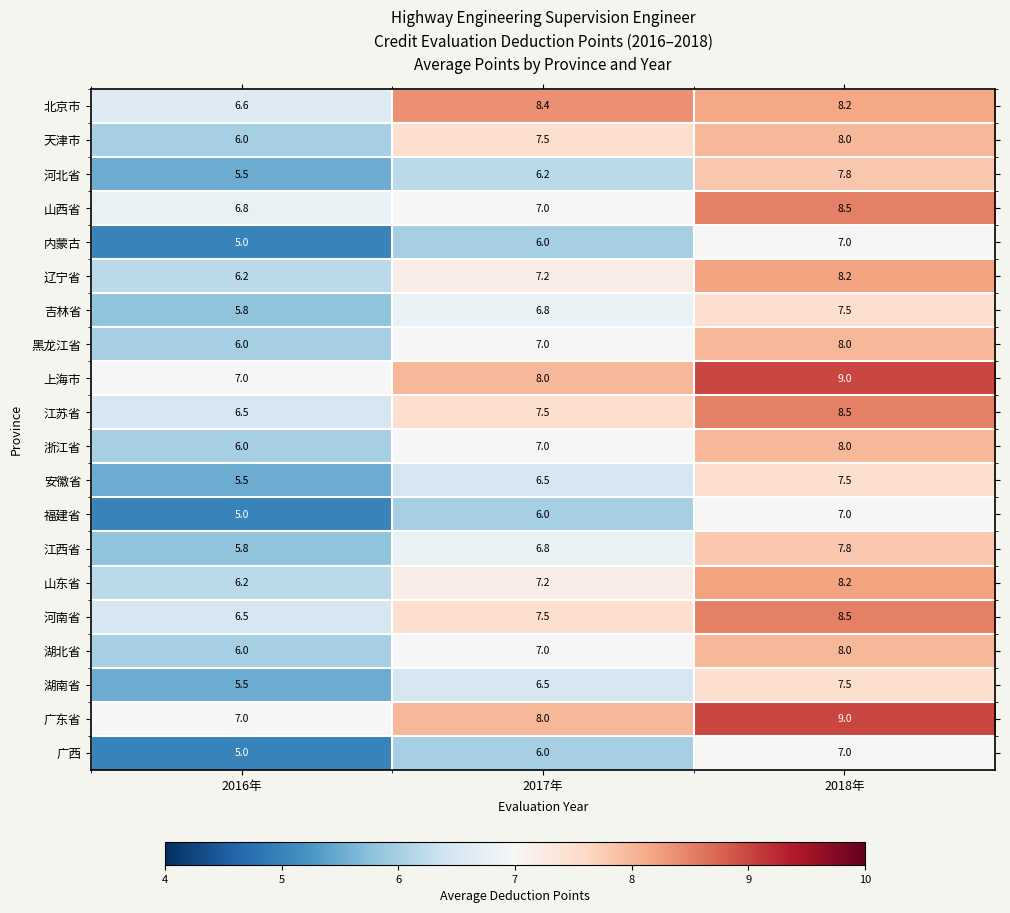

Which series has the largest range (max minus min)?

河北省